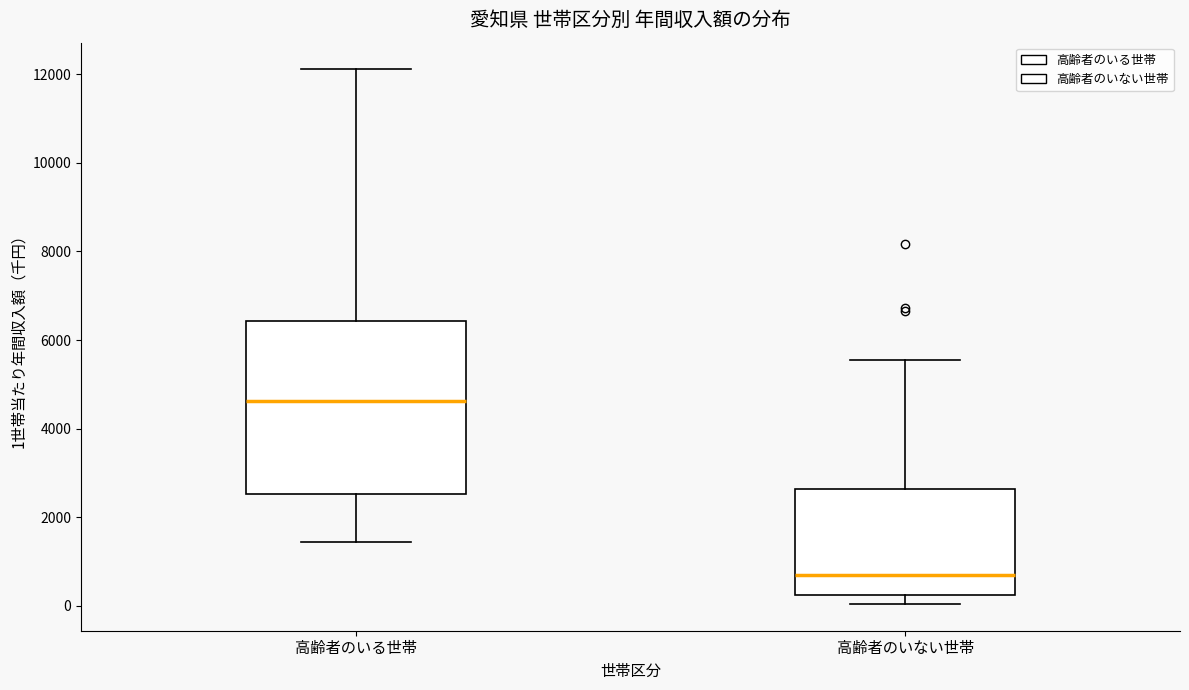

Reading left to right, transcribe this box plot: for each box, give where its median line is, the range the box spans, and where its two whiskers end, as read against the y-axis. The values are not printed on the chart, so give them approximately, as read against the axis.

高齢者のいる世帯: median 4600, box 2600 to 6400, whiskers 1400 to 12200
高齢者のいない世帯: median 600, box 200 to 2600, whiskers 0 to 5600